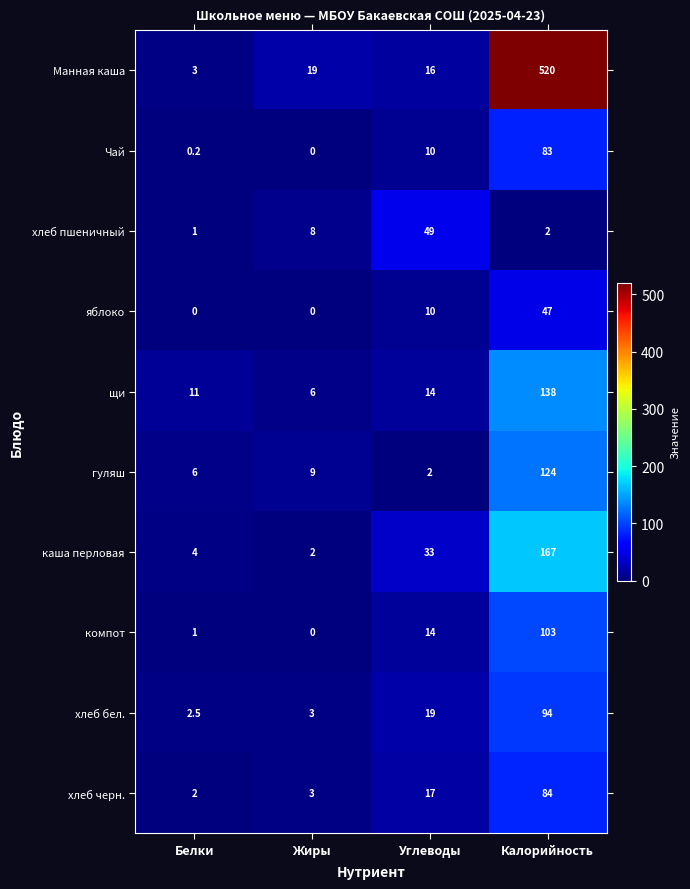

What is the spread (max minus min) of values at Жиры?

19.0